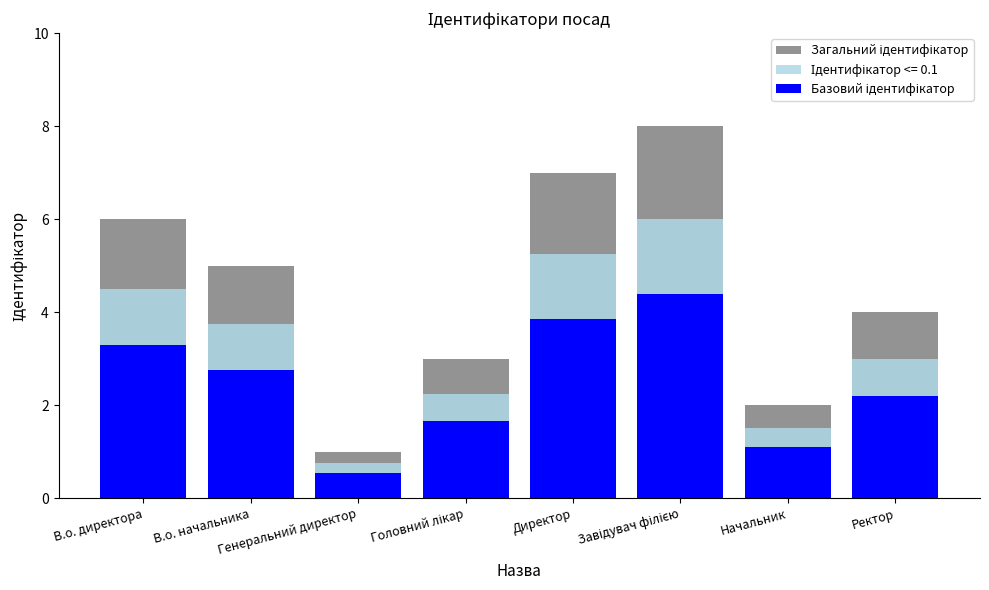

How many Загальний ідентифікатор values are between 3 and 7?

5